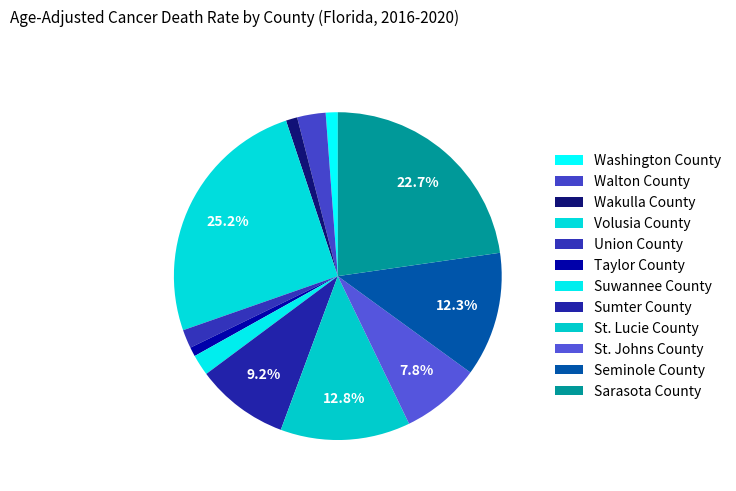

To the nearest percent, what is the difference between the St. Johns County and Taylor County slice percentages?

7%